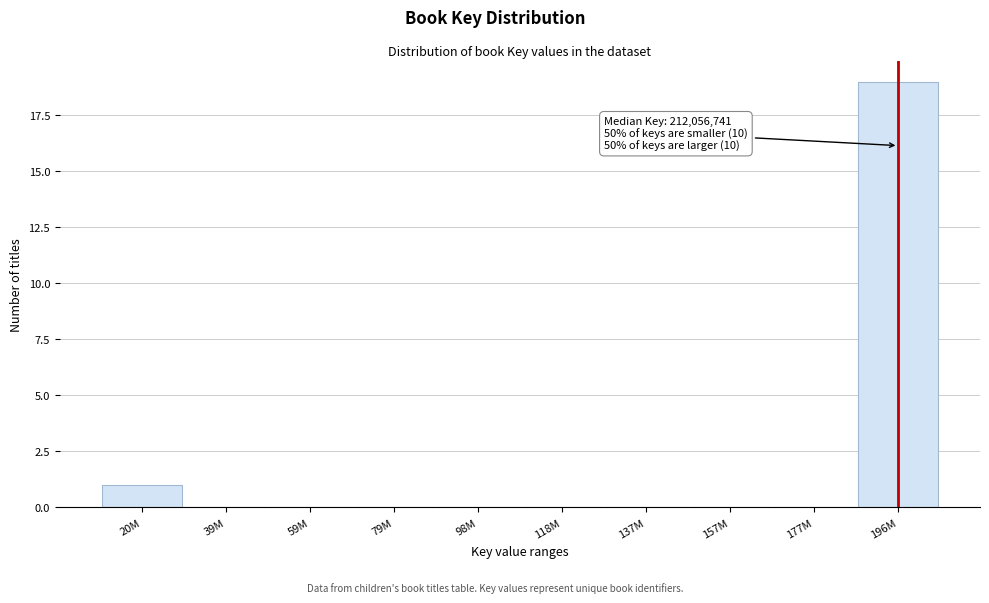

Reading right to left, what are all the values shown in this chart?

196M=19	177M=0	157M=0	137M=0	118M=0	98M=0	79M=0	59M=0	39M=0	20M=1